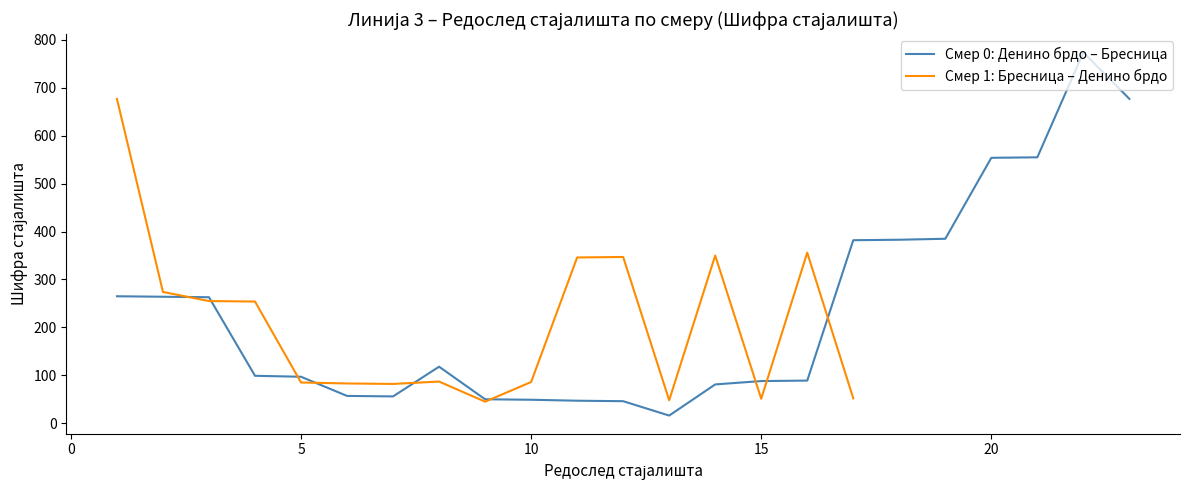

The Смер 0: Денино брдо – Бресница series shows 731 at 20. True or false?

False